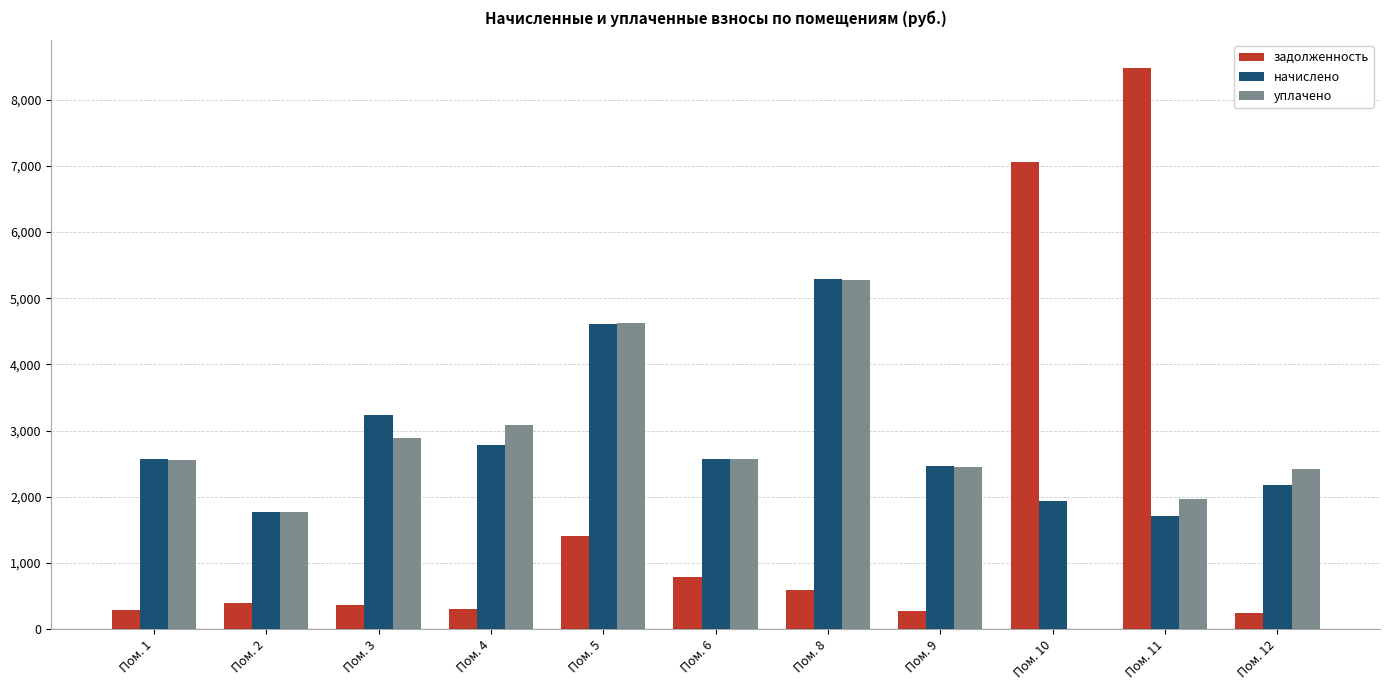

What is the sum of all начислено values?

31135.2